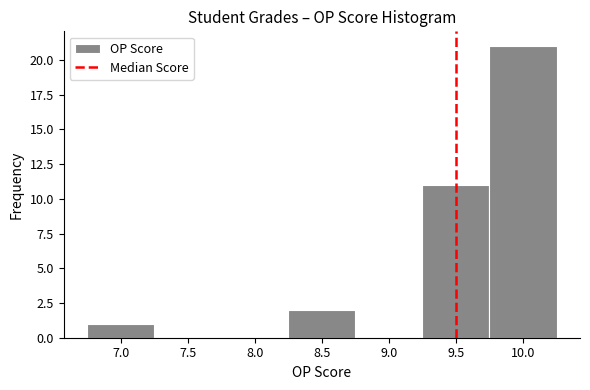

Reading left to right, transcribe this chart: for each bar, give the range it covers on the x-axis and its height. The values are not printed on the chart, so give them approximately, as read against the axis.

6.75 to 7.25: 1
7.25 to 7.75: 0
7.75 to 8.25: 0
8.25 to 8.75: 2
8.75 to 9.25: 0
9.25 to 9.75: 11
9.75 to 10.25: 21